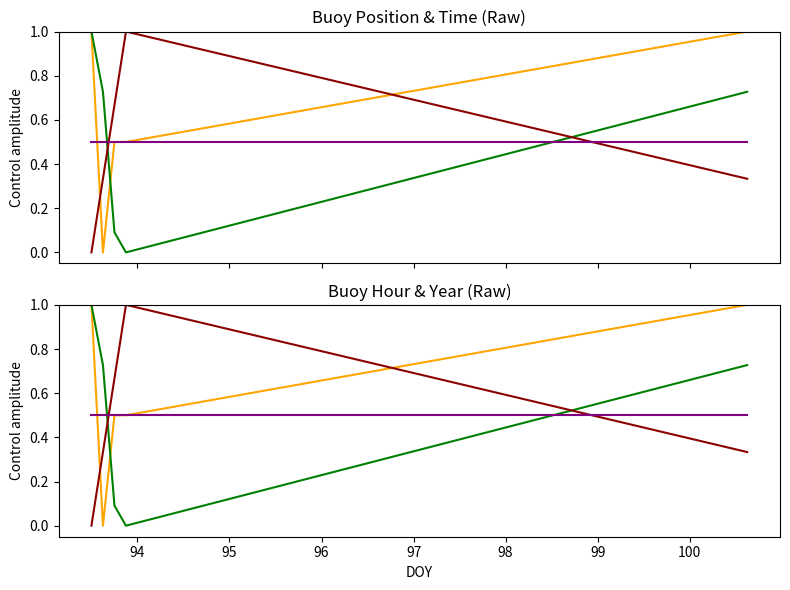

List the series in order of their overall mean, highest first.

Lat, Lon, Year, Hour